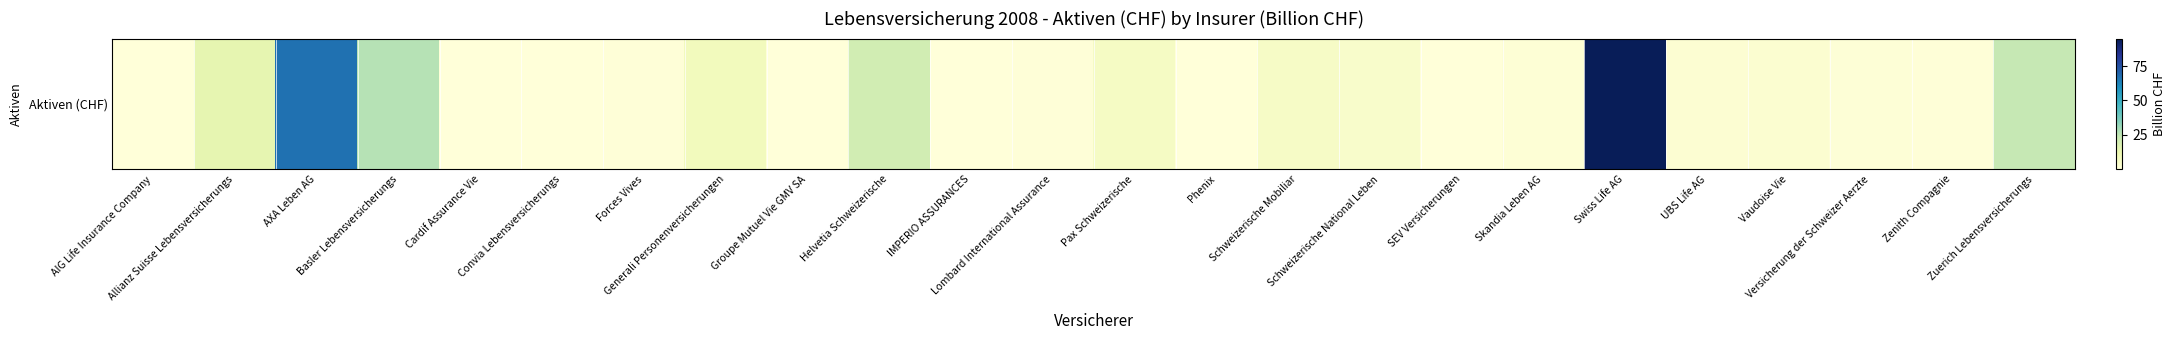

Reading left to right, transcribe all the data shown in this chart.

0.4	14.0	66.5	26.7	0.0	0.1	0.4	8.5	0.2	20.7	0.0	0.6	6.3	0.4	5.6	4.1	0.3	1.2	95.0	2.0	2.9	1.0	0.5	23.9